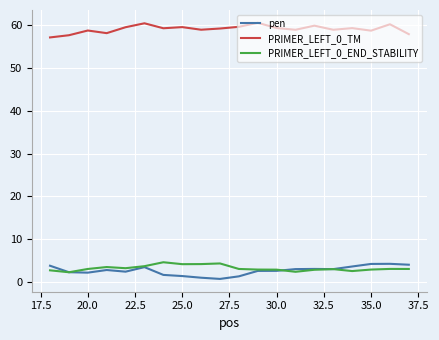

Is this an area chart (filled region under the line)?

No